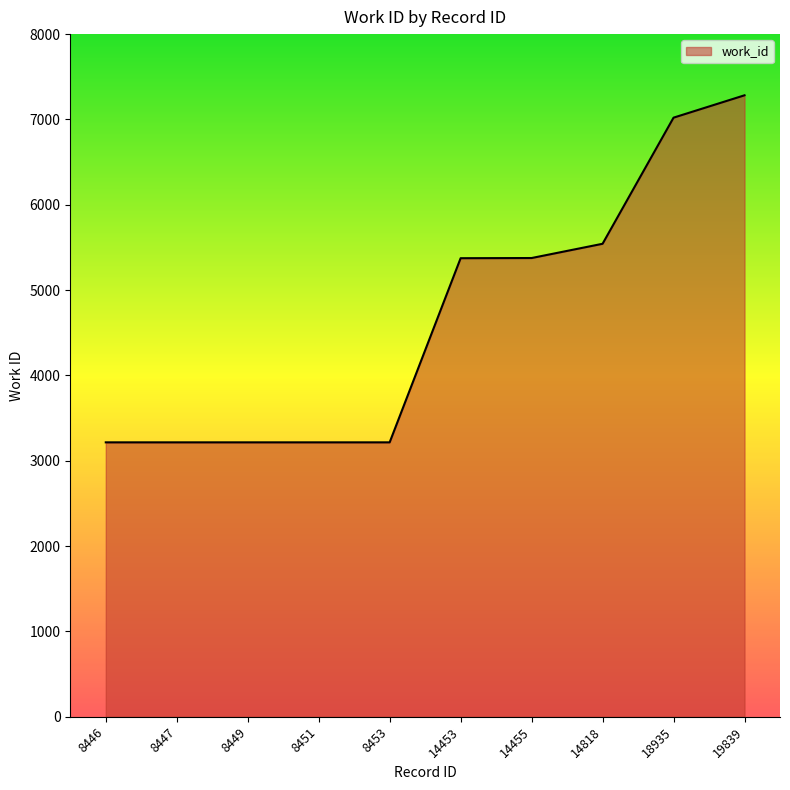

What is the ratio of the value at 14818 to the value at 8446?

1.7